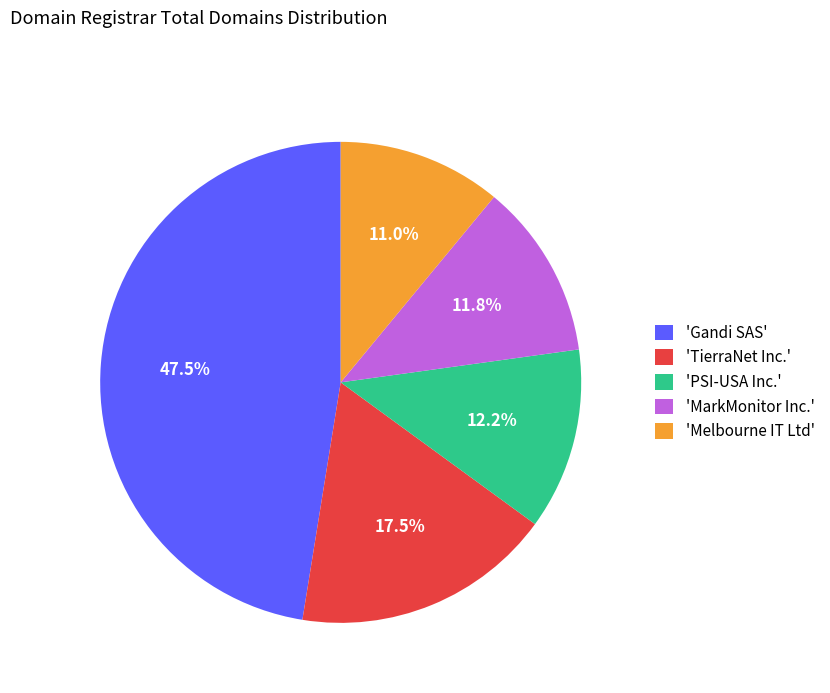

Is there any slice that represents more than half of the pie?

No